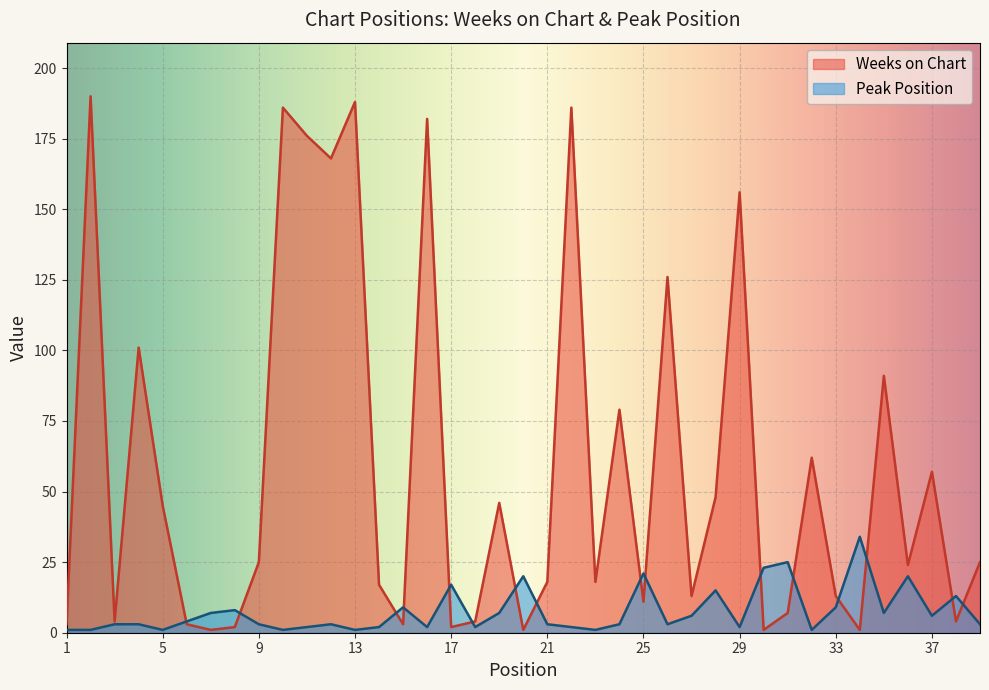

What are all the series names shown in the legend?

Weeks on Chart, Peak Position